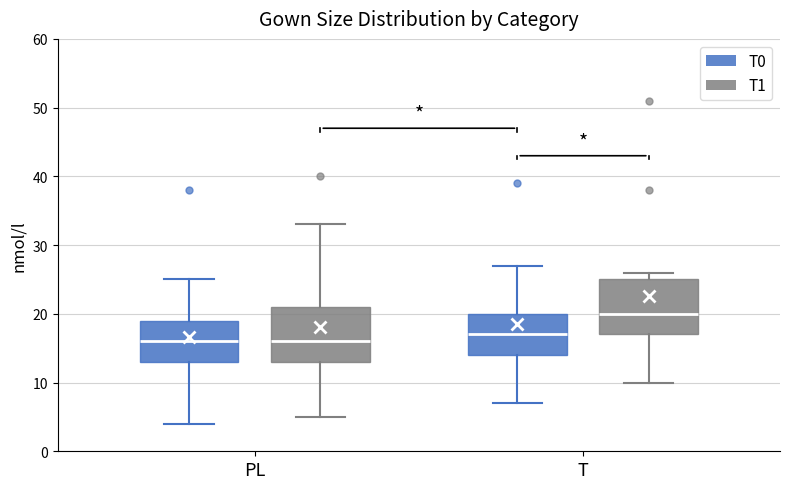

Reading left to right, read every box against the y-axis: the position of its median line, the range the box covers, and the ends of its whiskers. The values are not printed on the chart, so give them approximately, as read against the axis.

PL (T0): median 16, box 13 to 19, whiskers 4 to 25
PL (T1): median 16, box 13 to 21, whiskers 5 to 33
T (T0): median 17, box 14 to 20, whiskers 7 to 27
T (T1): median 20, box 17 to 25, whiskers 10 to 26